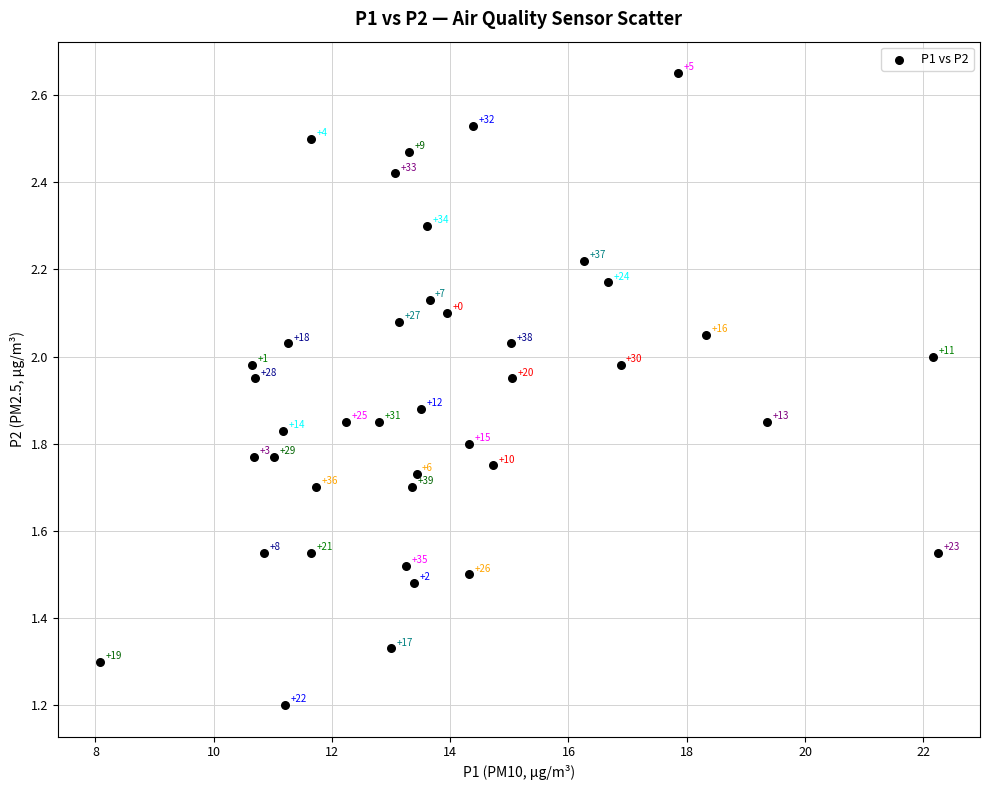

What is the range of X values (max minus min)?

14.2